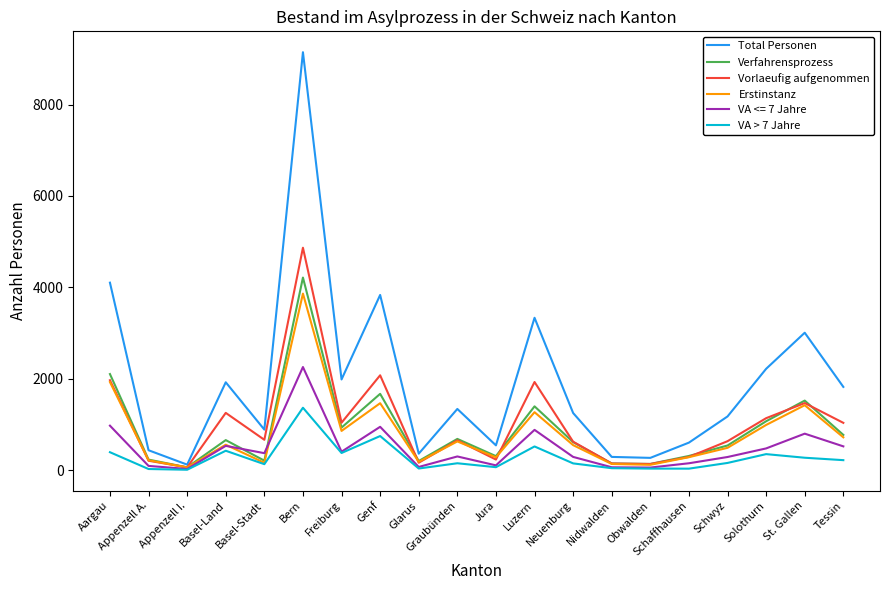

True or false: VA <= 7 Jahre has a value of 946 at Genf.

True